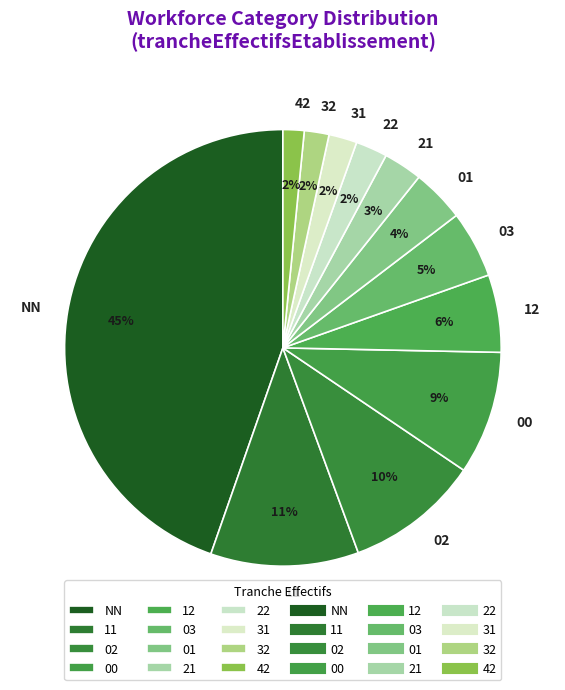

The 21 slice represents 9% of the pie. True or false?

False